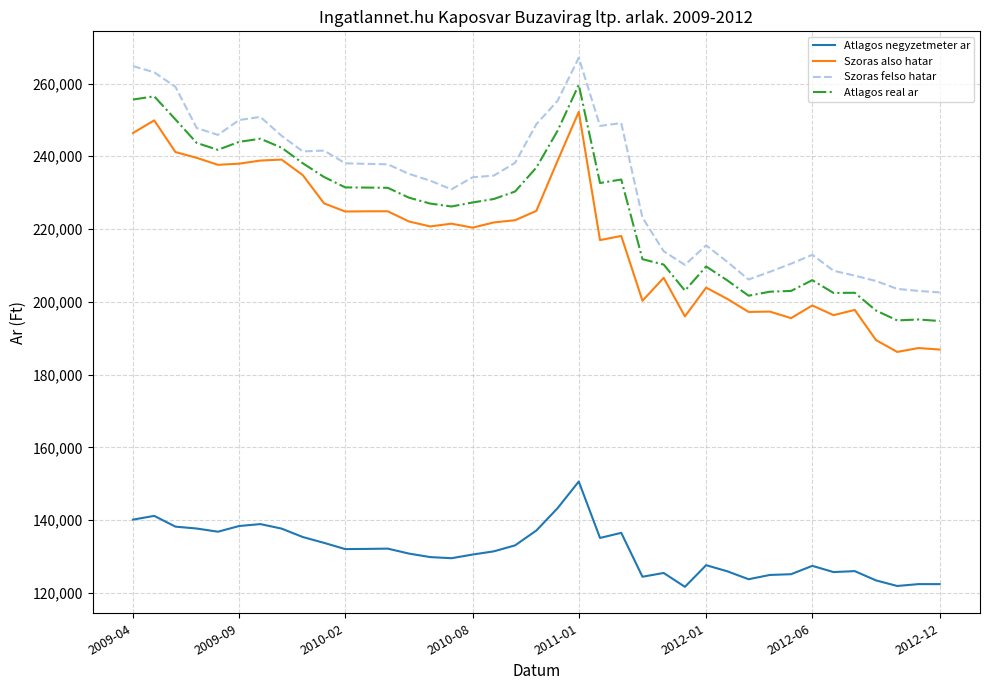

Rank the series by their maximum value, from highest to lowest.

Szoras felso hatar, Atlagos real ar, Szoras also hatar, Atlagos negyzetmeter ar